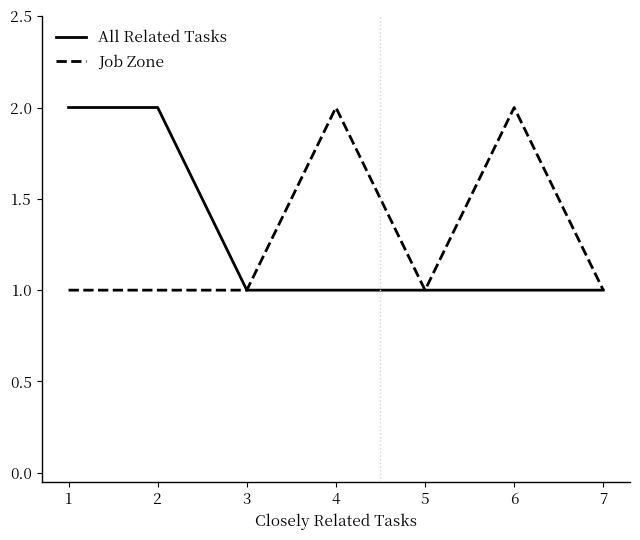

The Job Zone series shows 2 at 7. True or false?

False